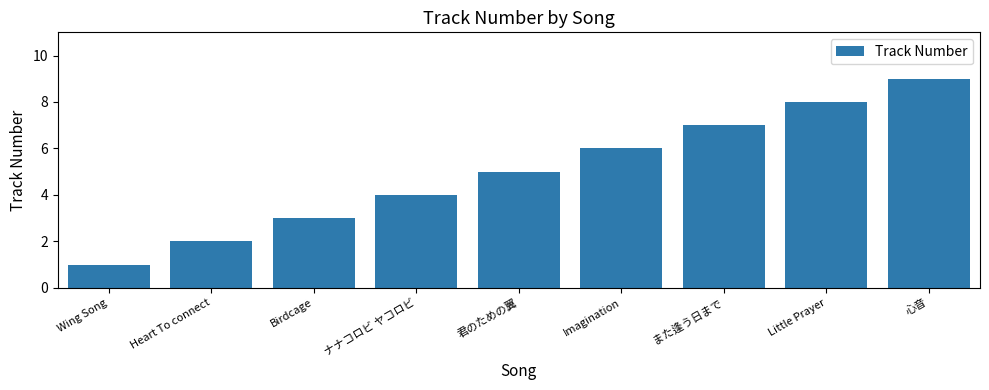

What is the average value?

5